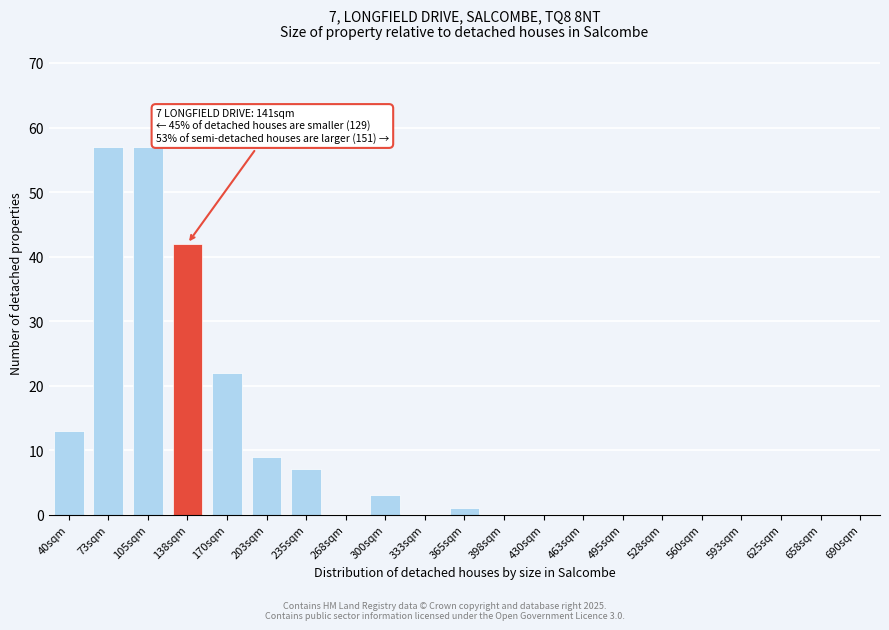

Reading right to left, extract all data points from this chart.

690sqm=0	658sqm=0	625sqm=0	593sqm=0	560sqm=0	528sqm=0	495sqm=0	463sqm=0	430sqm=0	398sqm=0	365sqm=1	333sqm=0	300sqm=3	268sqm=0	235sqm=7	203sqm=9	170sqm=22	138sqm=42	105sqm=57	73sqm=57	40sqm=13